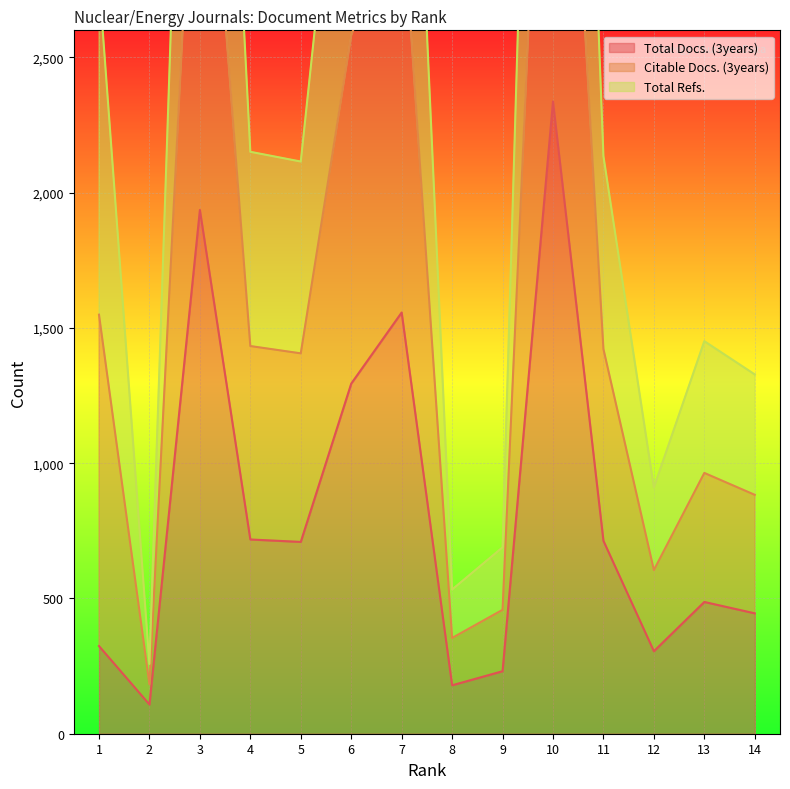

The value of Total Refs. at 5 is 2528. True or false?

False